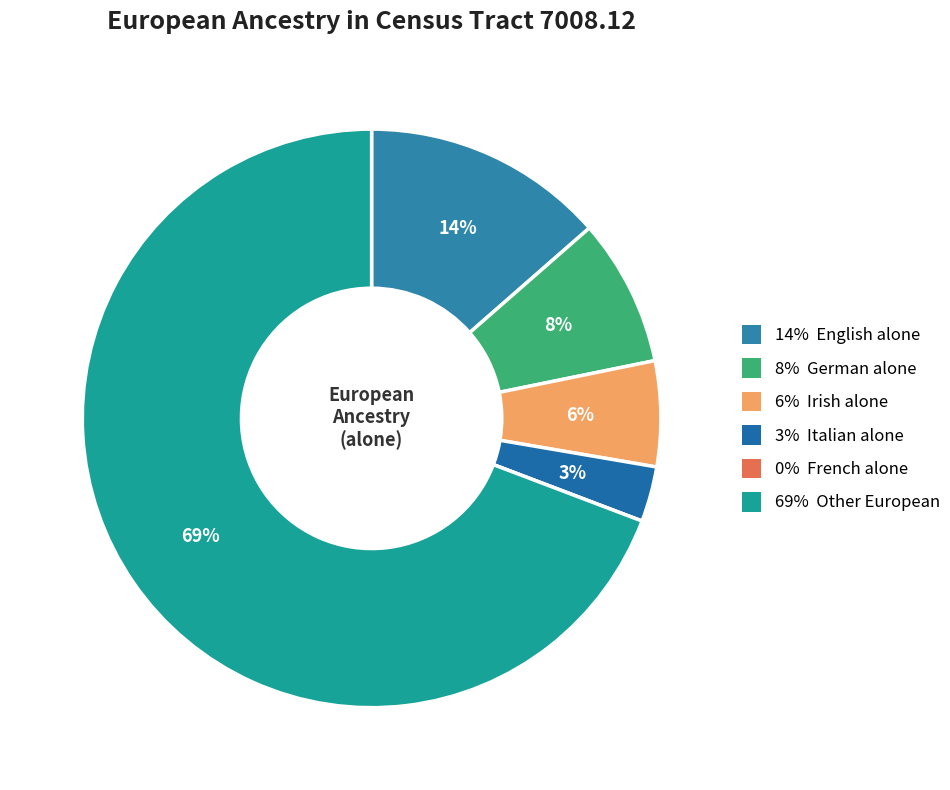

Which category has the biggest portion of the pie?

Other European